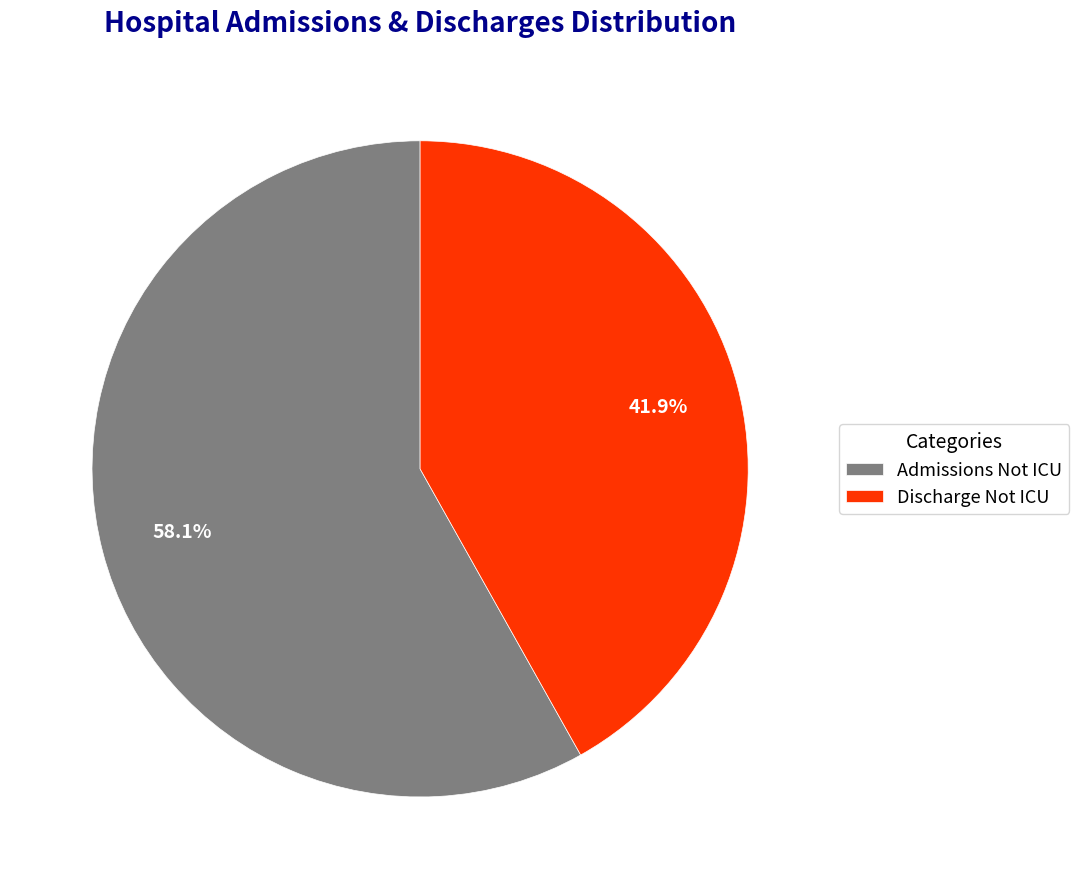

What is the total percentage of Discharge Not ICU and Admissions Not ICU?

100.0%